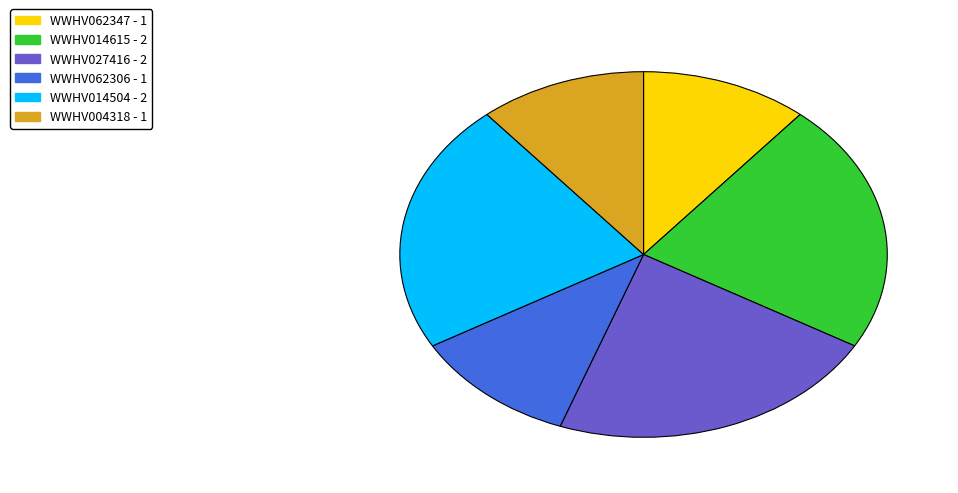

Do WWHV014504 and WWHV014615 together represent more than half of the pie?

No